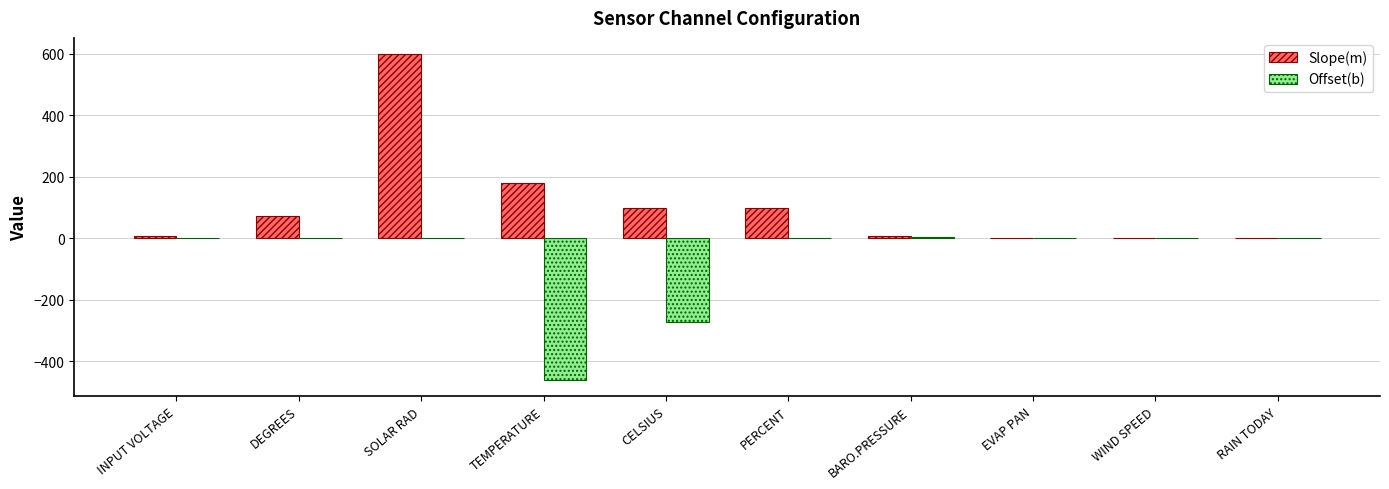

The value of Offset(b) at INPUT VOLTAGE is 166.7. True or false?

False